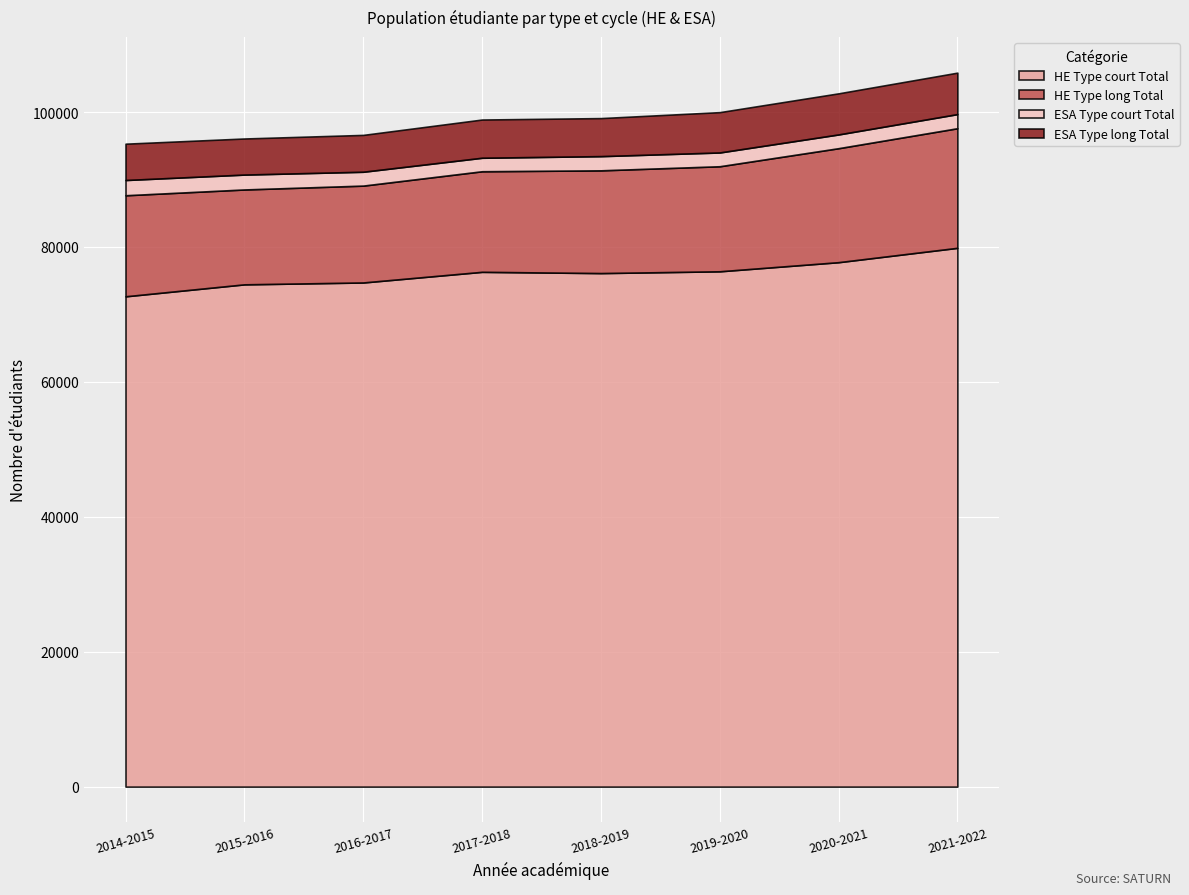

What is the difference between the maximum and minimum values in the HE Type long Total series?

3666